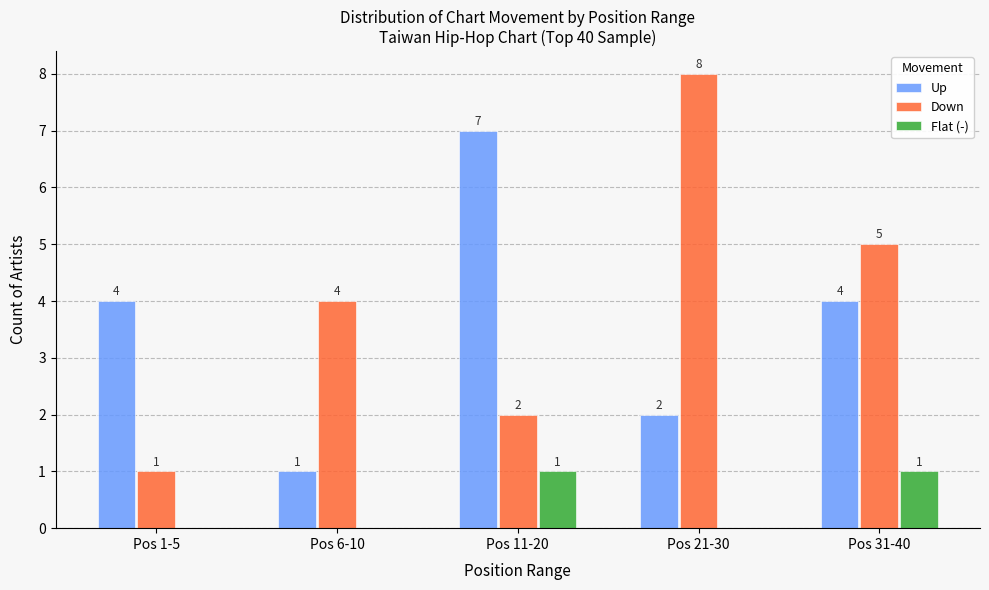

Is the value of Up at Pos 31-40 greater than the value of Flat (-) at Pos 1-5?

Yes